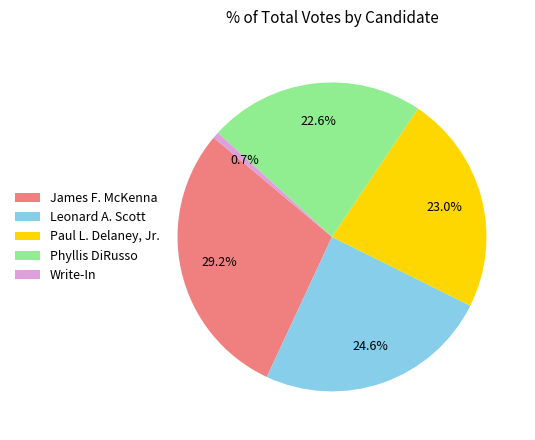

Which category has the biggest portion of the pie?

James F. McKenna